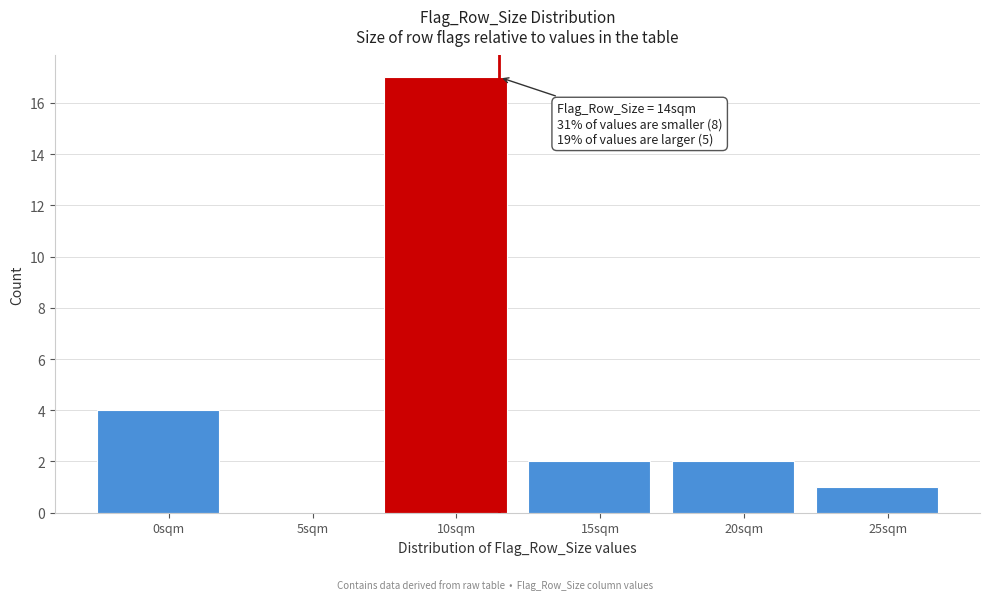

Reading right to left, list all the values displayed in this chart.

25sqm=1	20sqm=2	15sqm=2	10sqm=17	5sqm=0	0sqm=4